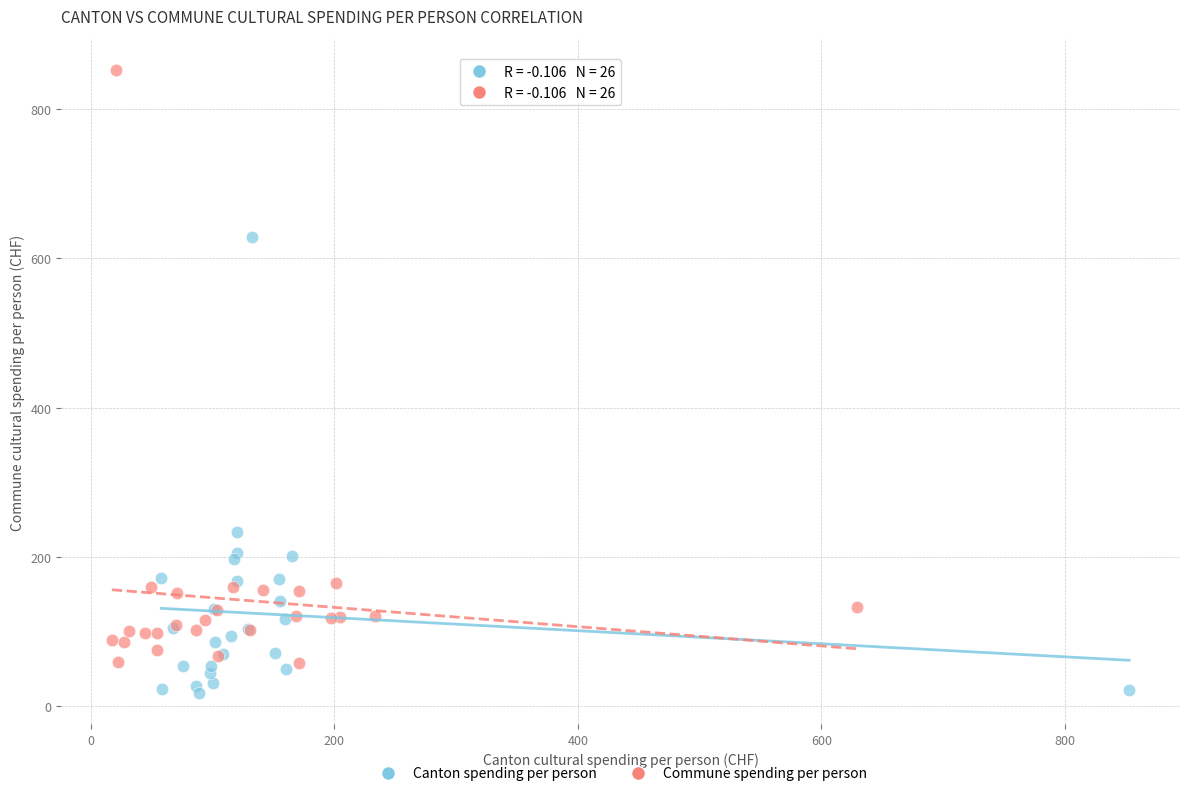

Which series contains the highest Y value?

Commune spending per person